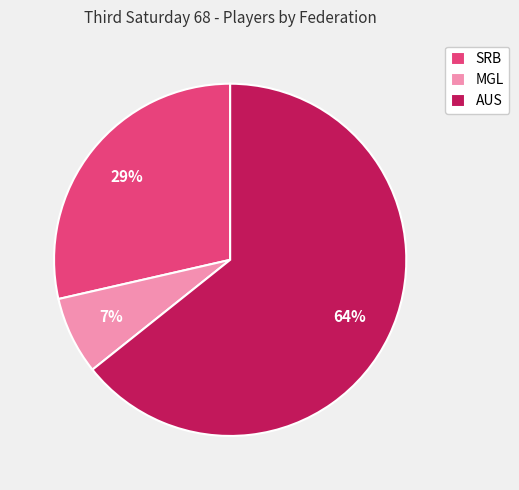

Is it true that SRB is 29% of the pie?

True